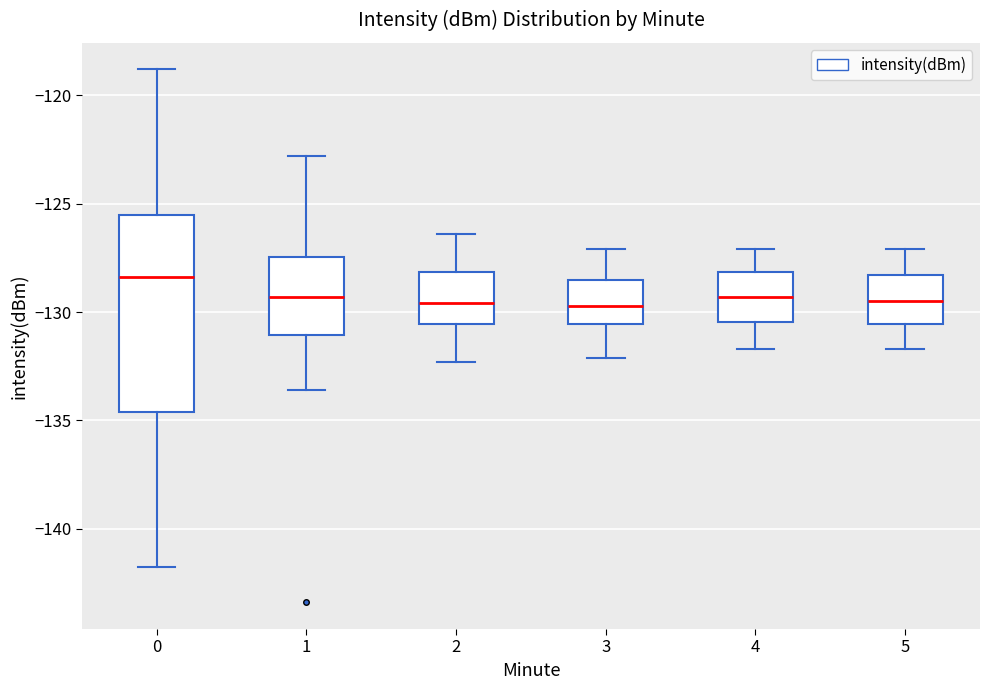

Which box is the tallest, from its lower edge to its upper edge?

0